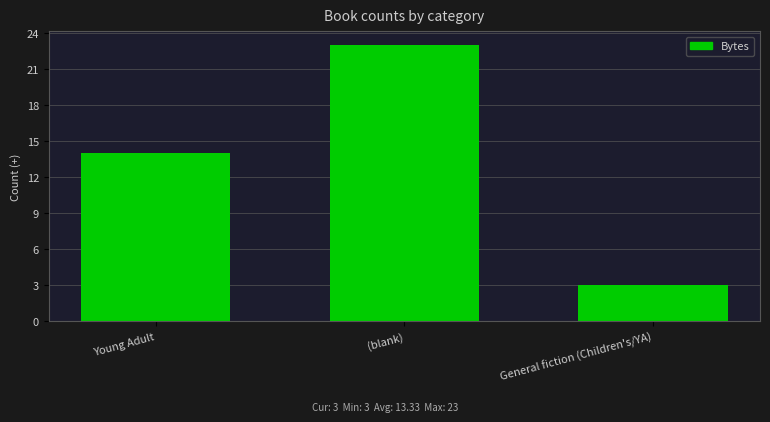

Which has a higher value, (blank) or Young Adult?

(blank)